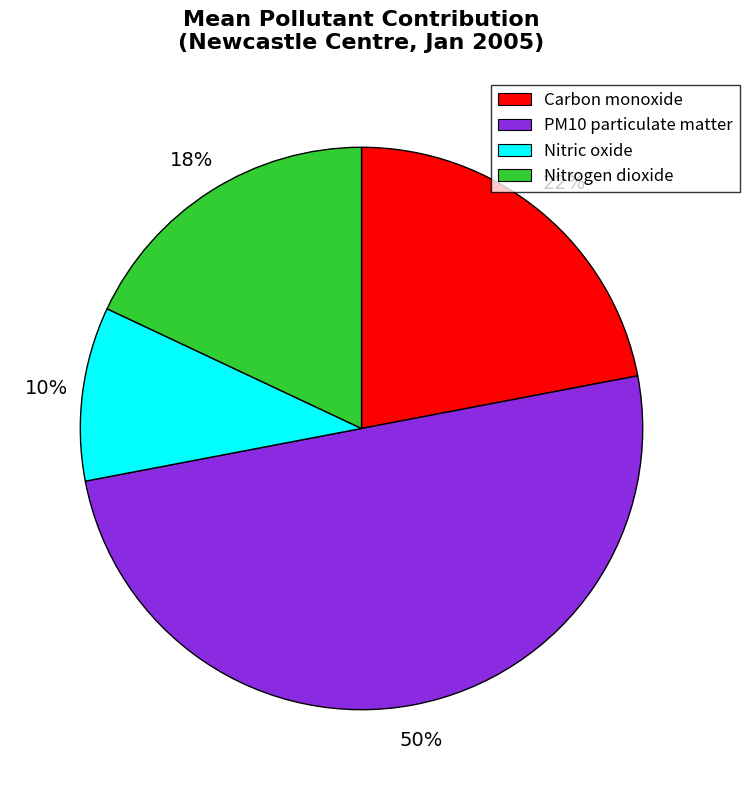

Is Carbon monoxide the majority of the pie?

No